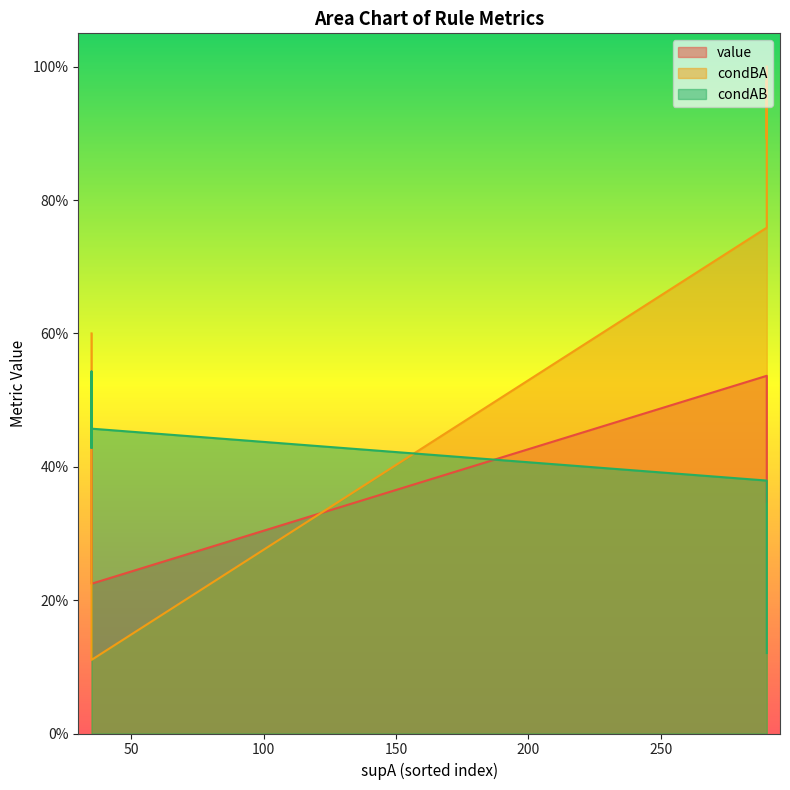

Does the chart have visible grid lines?

No